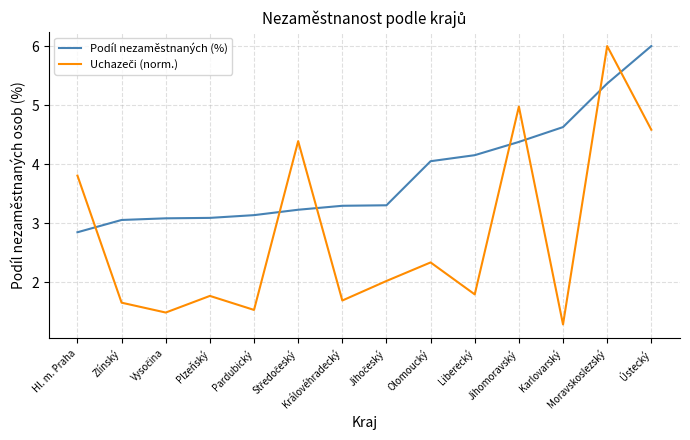

At which category is the sum across all series the highest?

Moravskoslezský